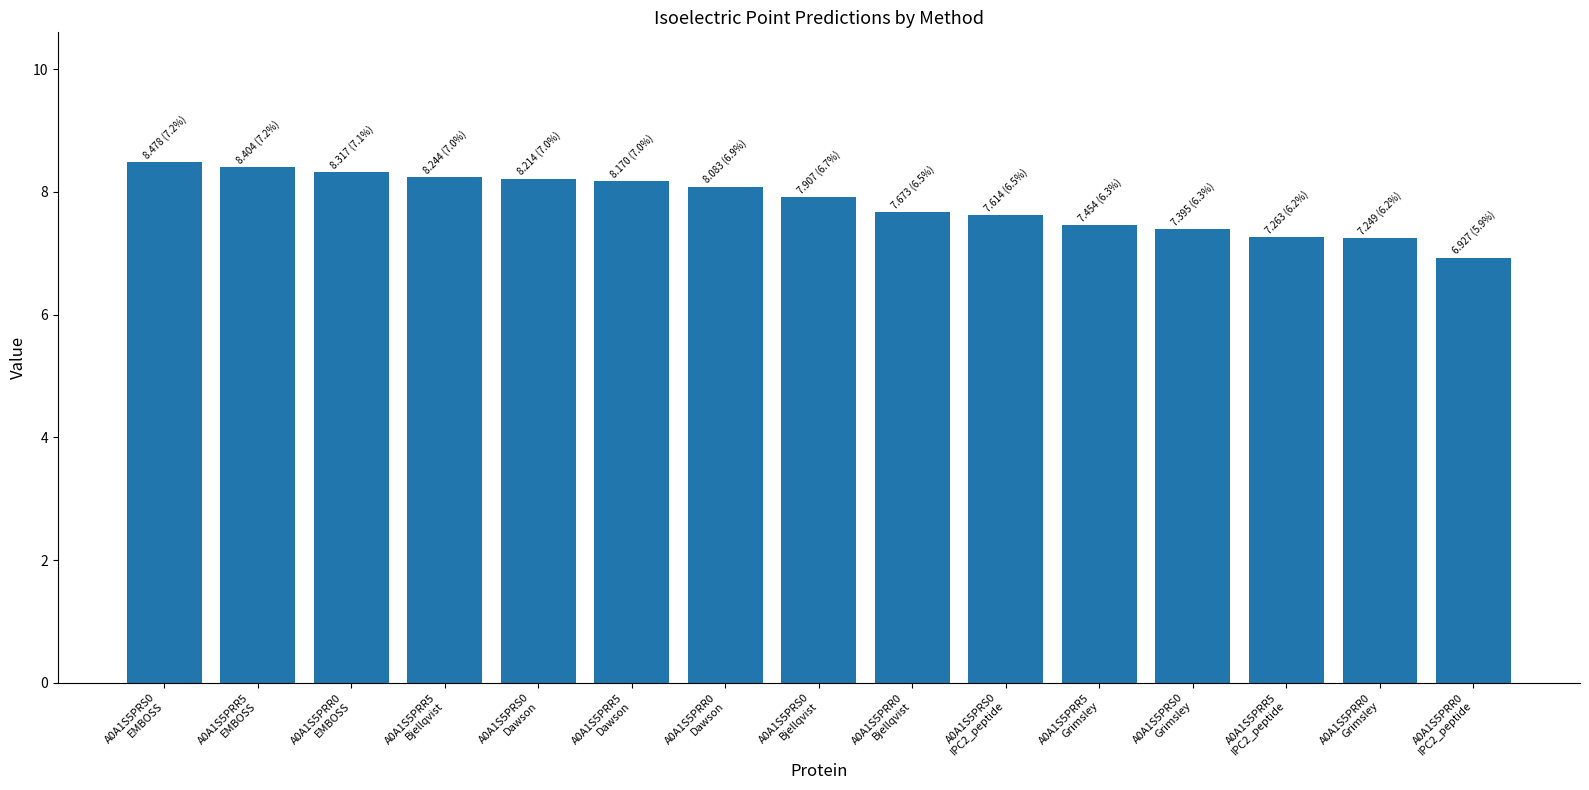

What is the minimum value shown in the chart?

6.9